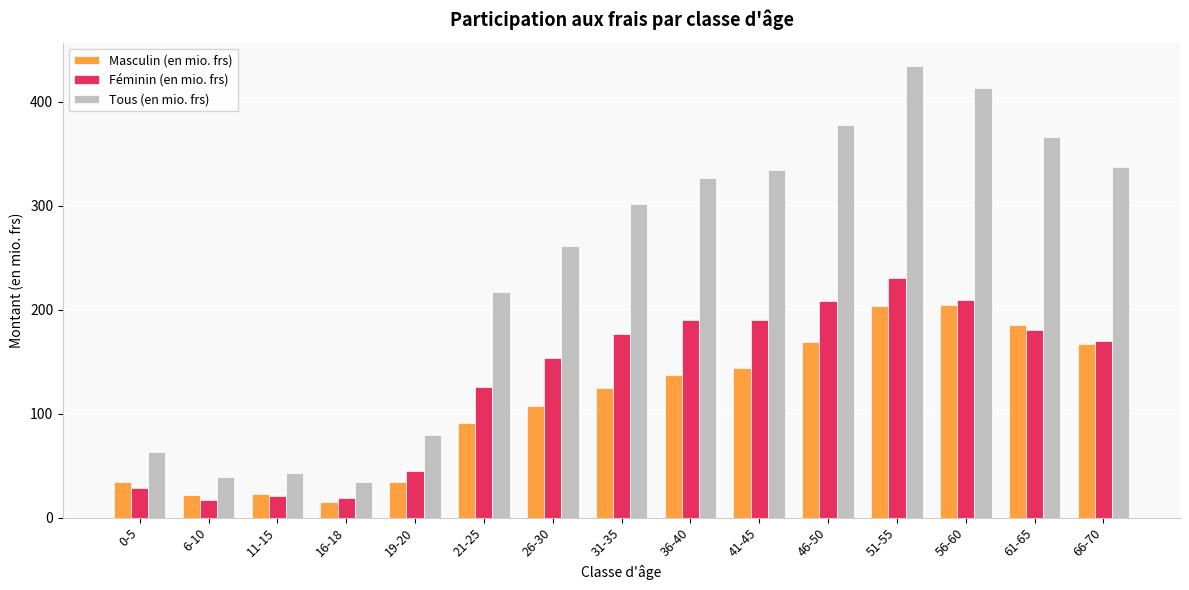

Which series has the largest total across all categories?

Tous (en mio. frs)